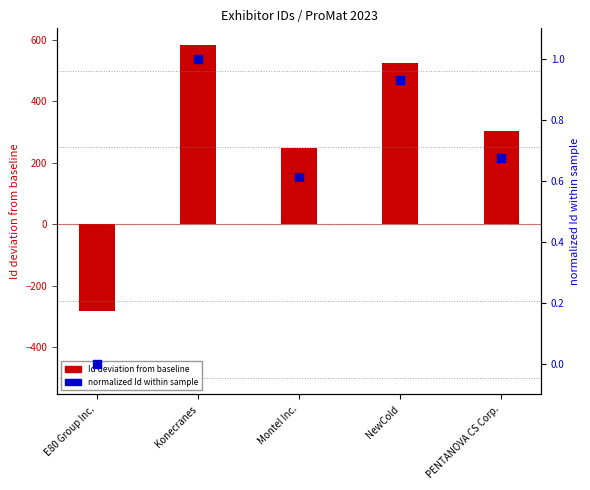

What is the total value across all series at Konecranes?

585.0